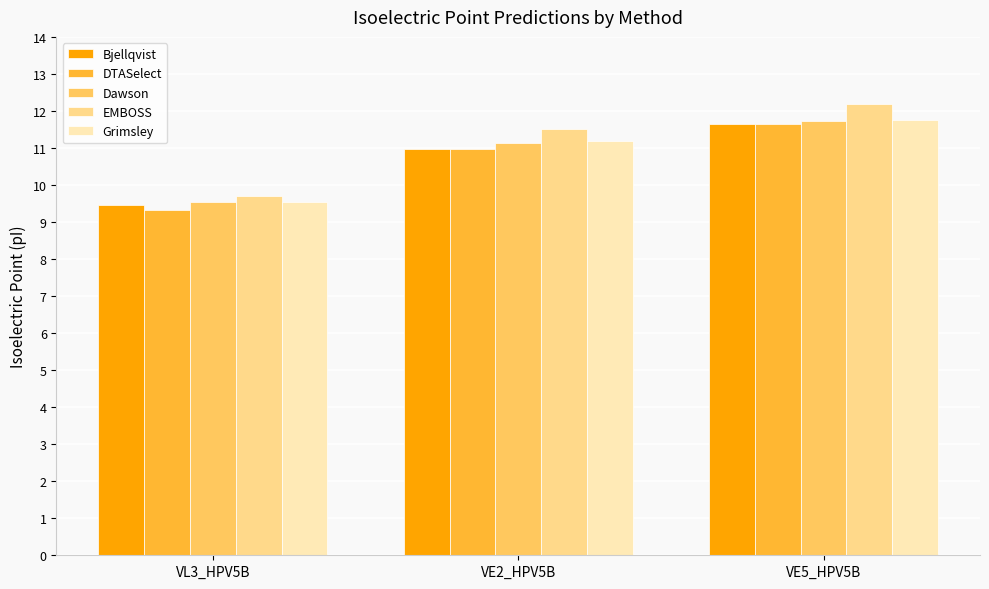

What is the total value across all series at VE2_HPV5B?

55.7